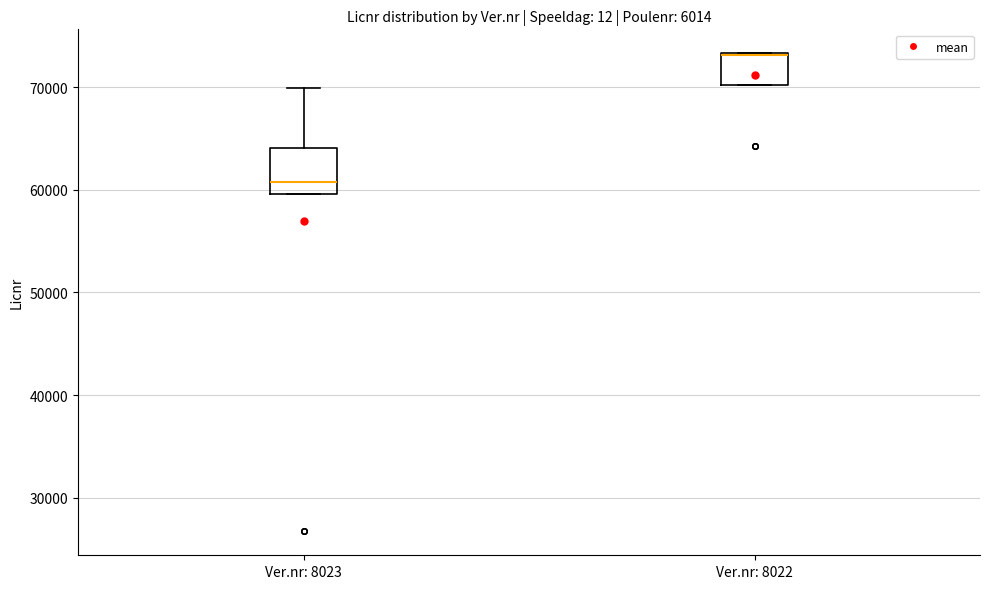

Where is the upper edge of the box for Ver.nr: 8022 on the y-axis? The values are not printed on the chart, so give them approximately, as read against the axis.

73000